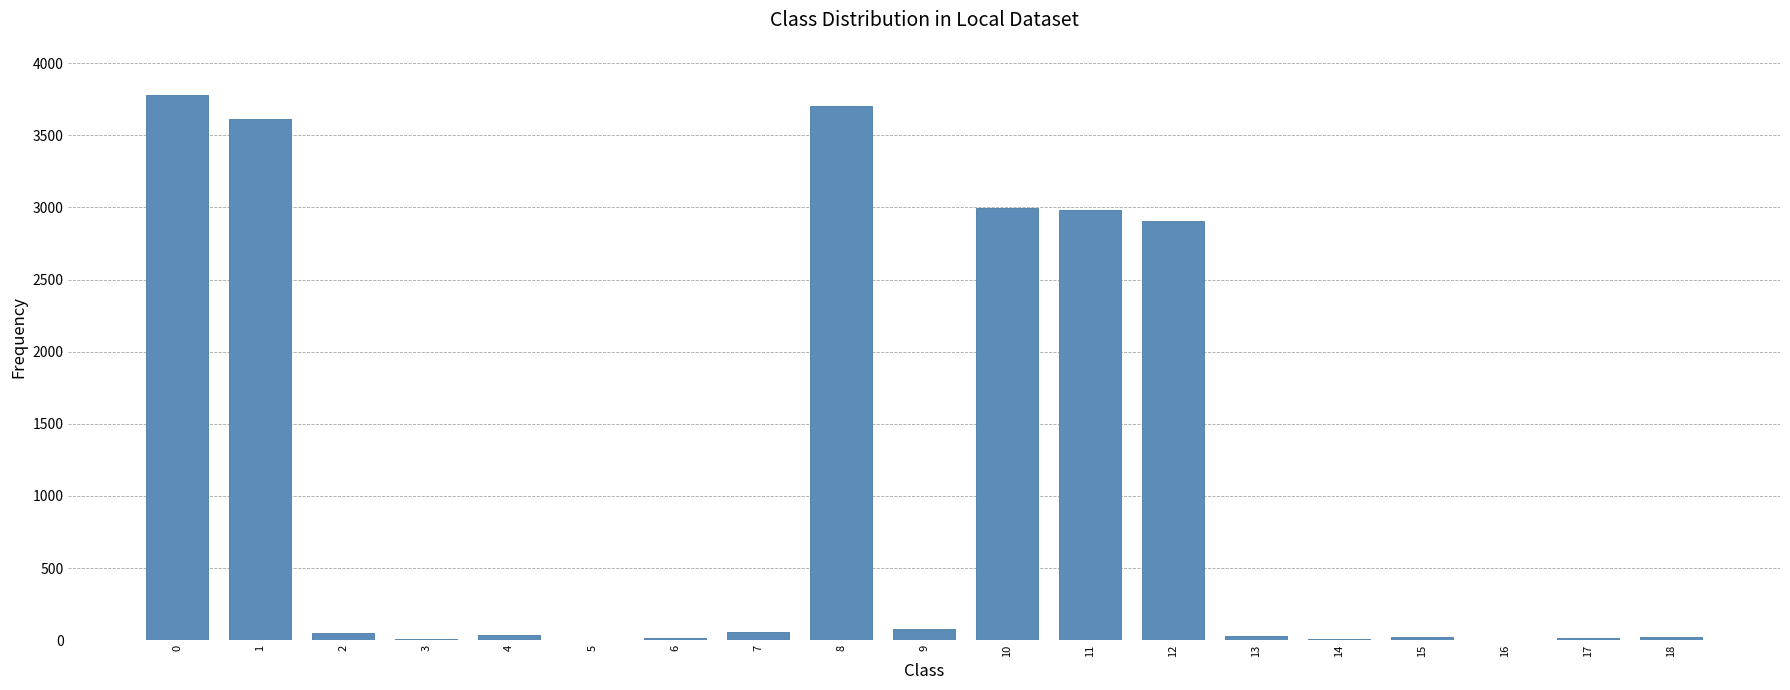

The value at 8 is 3700. True or false?

True